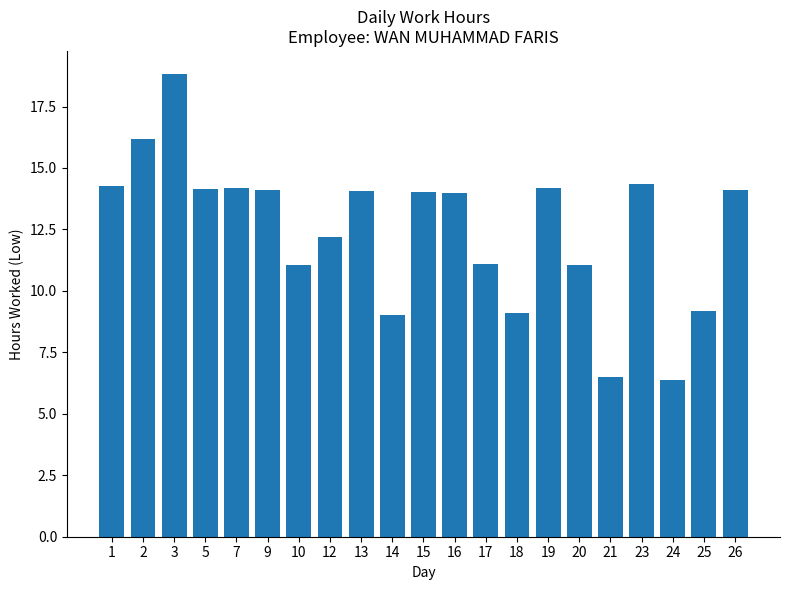

What is the value of the 17th bar from the left?

6.5